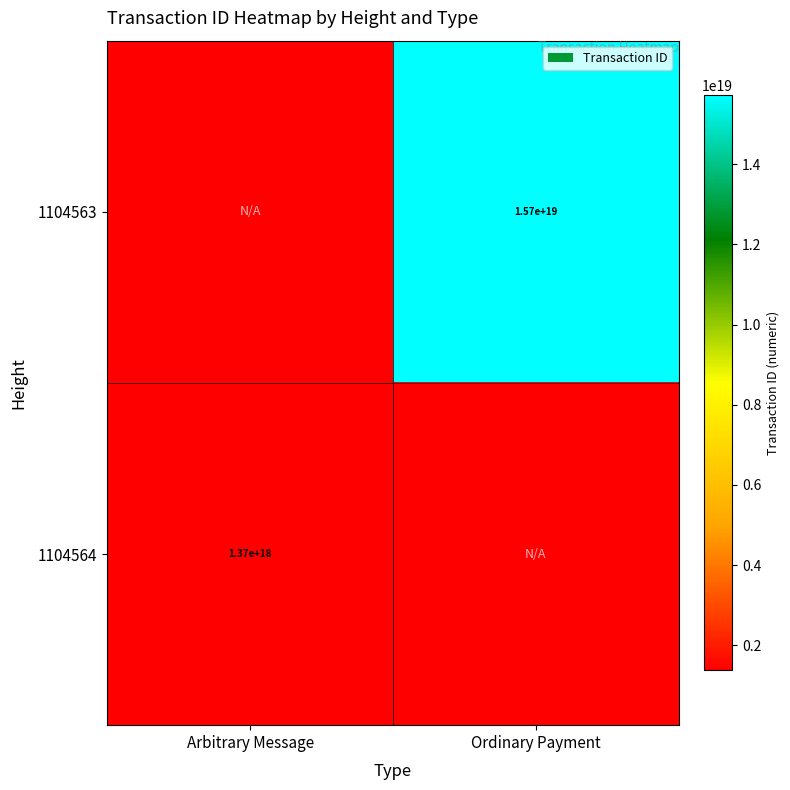

The value of 1104563 at Ordinary Payment is 7992796275629457408. True or false?

False